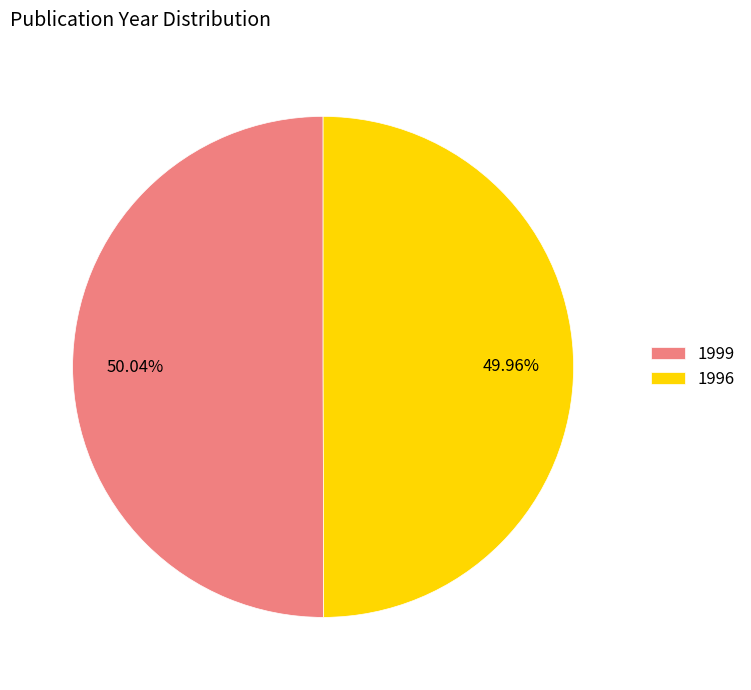

Approximately how many times larger is the value at 1999 compared to 1996?

1.0